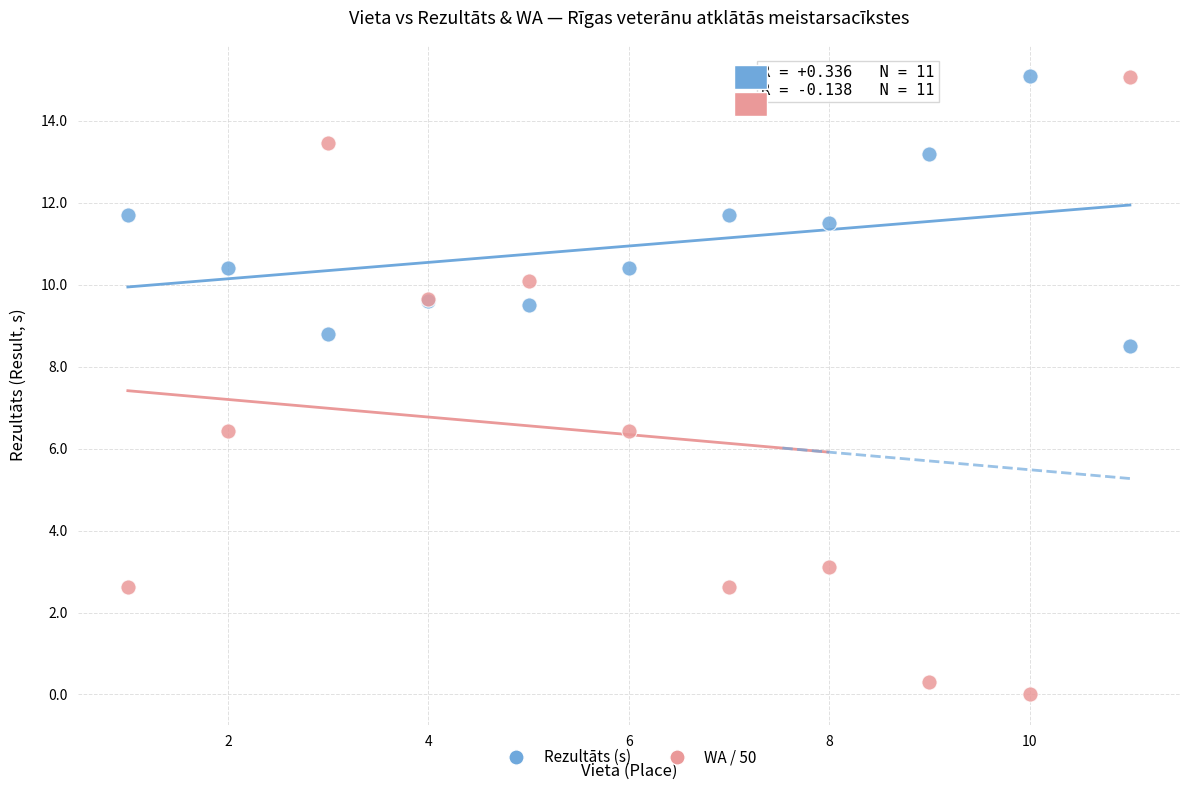

Which series has the widest spread of Y values?

WA / 50